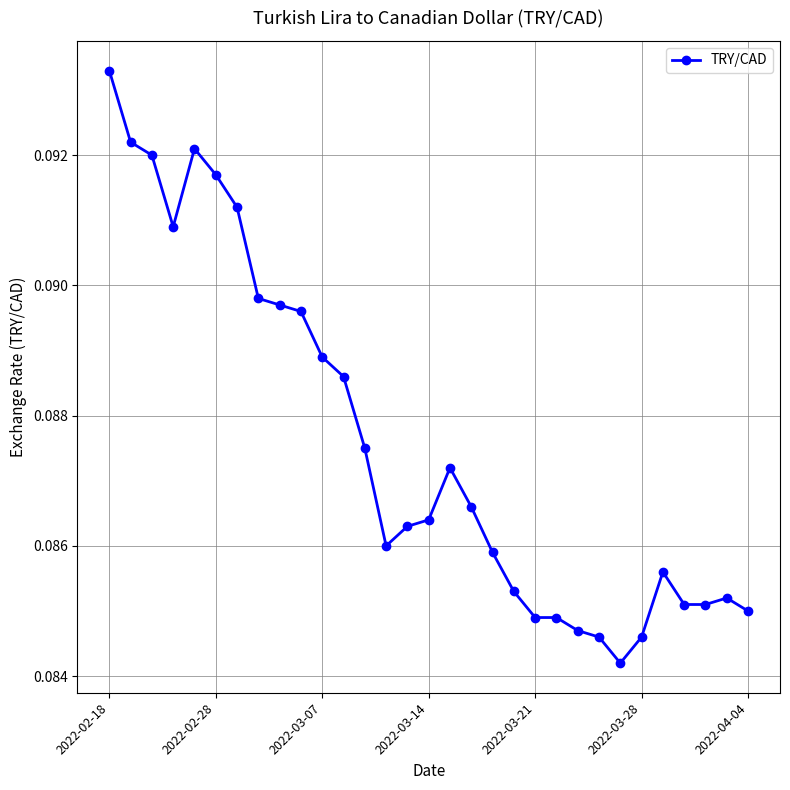

True or false: there are more than 1 points higher than both neighbors.

True